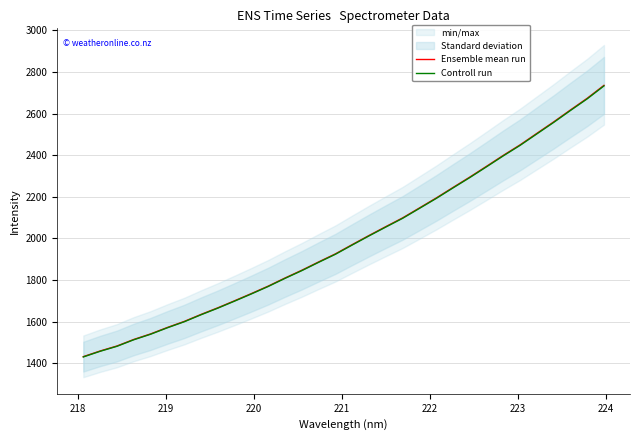

What is the value of the Controll run point at the 27th from the left?

2447.1